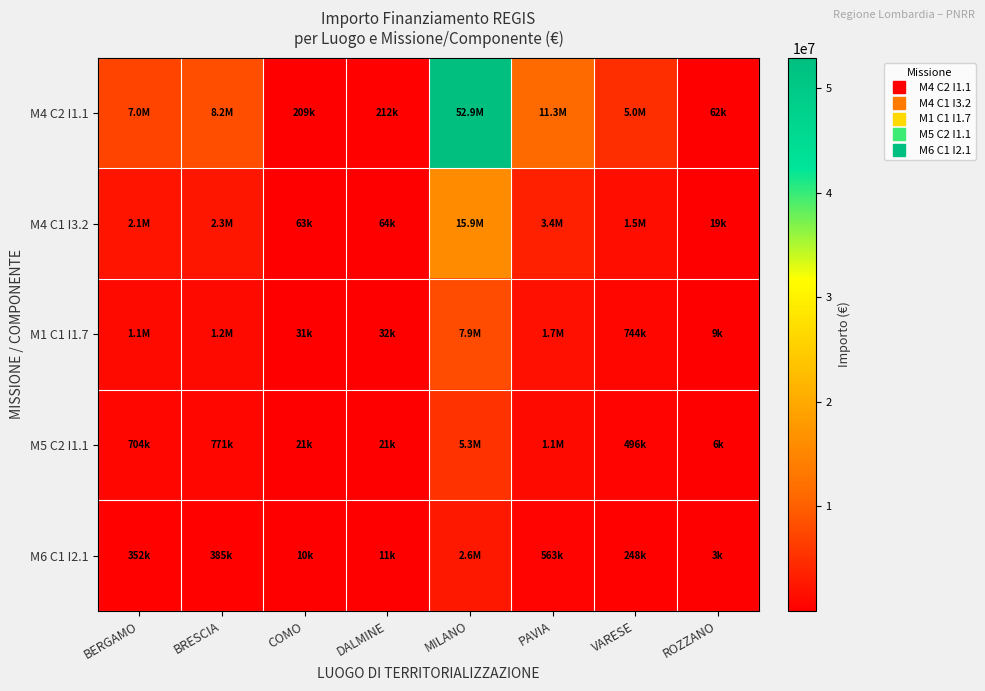

At how many categories does at least one series exceed 33635756?

1